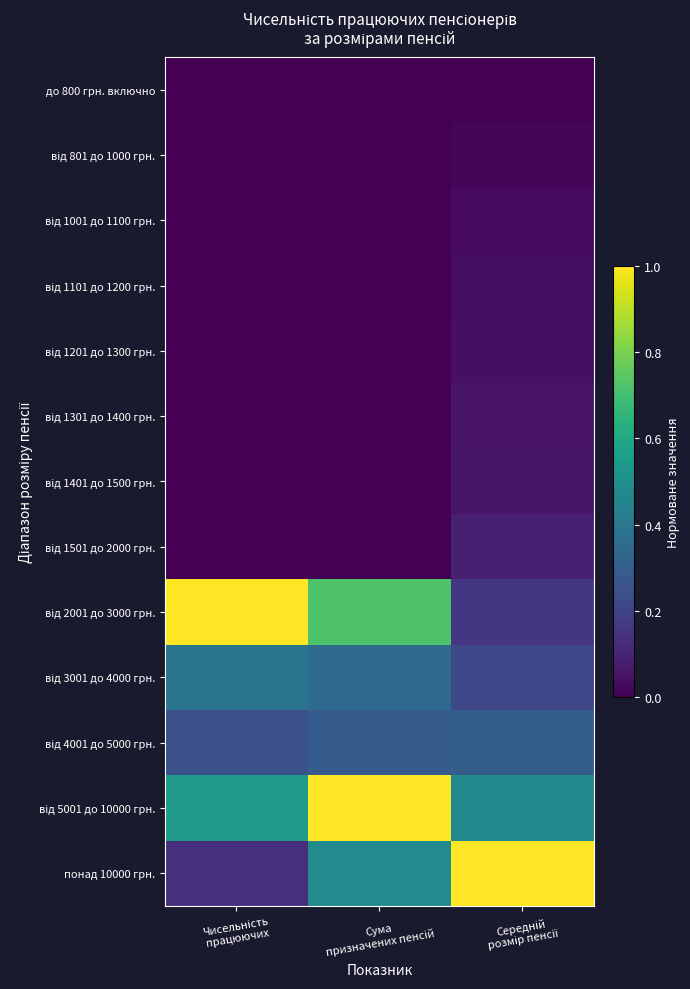

What is the total value across all series at Середній
розмір пенсії?

2.5